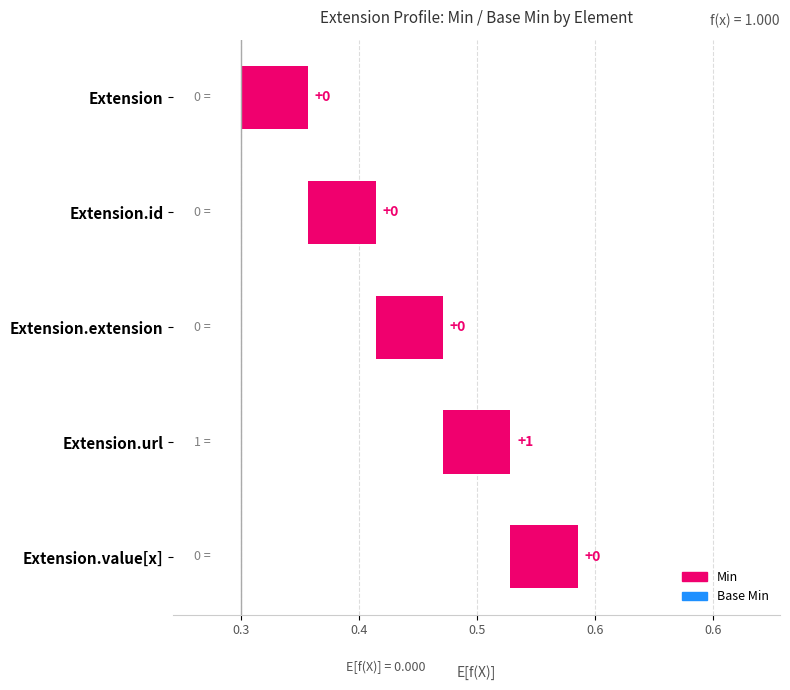

What is the sum of the Min values at Extension.url and Extension.value[x]?

1